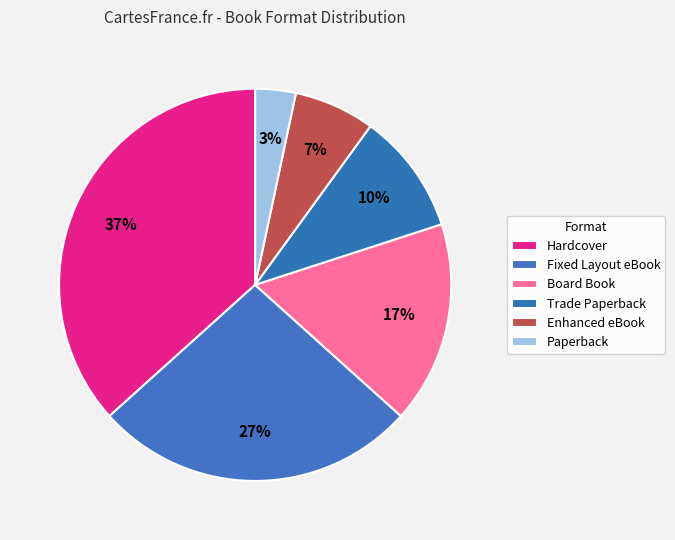

Which slice is the largest?

Hardcover